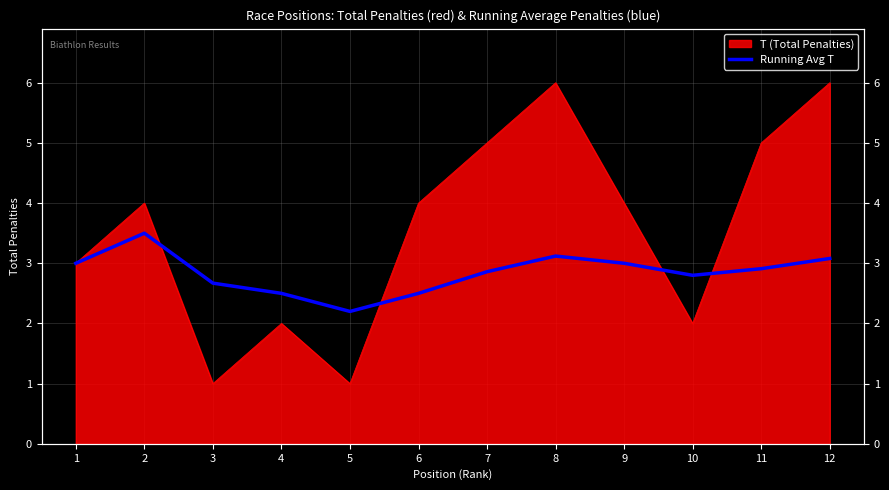

How many points are lower than both their immediate neighbors (excluding endpoints)?

2